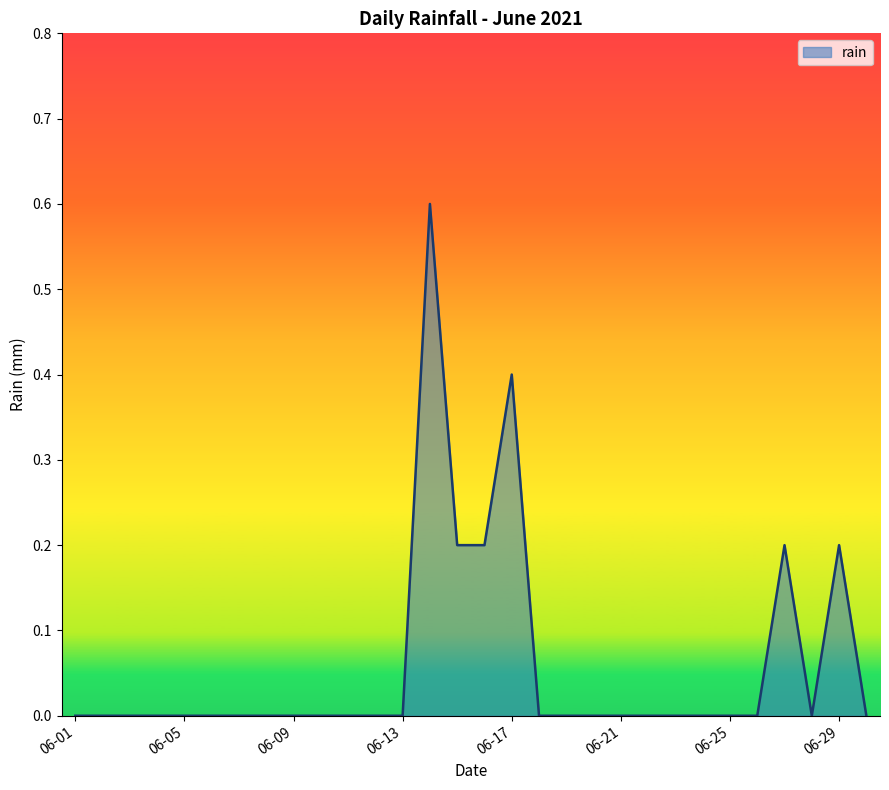

What is the greatest value displayed?

0.6